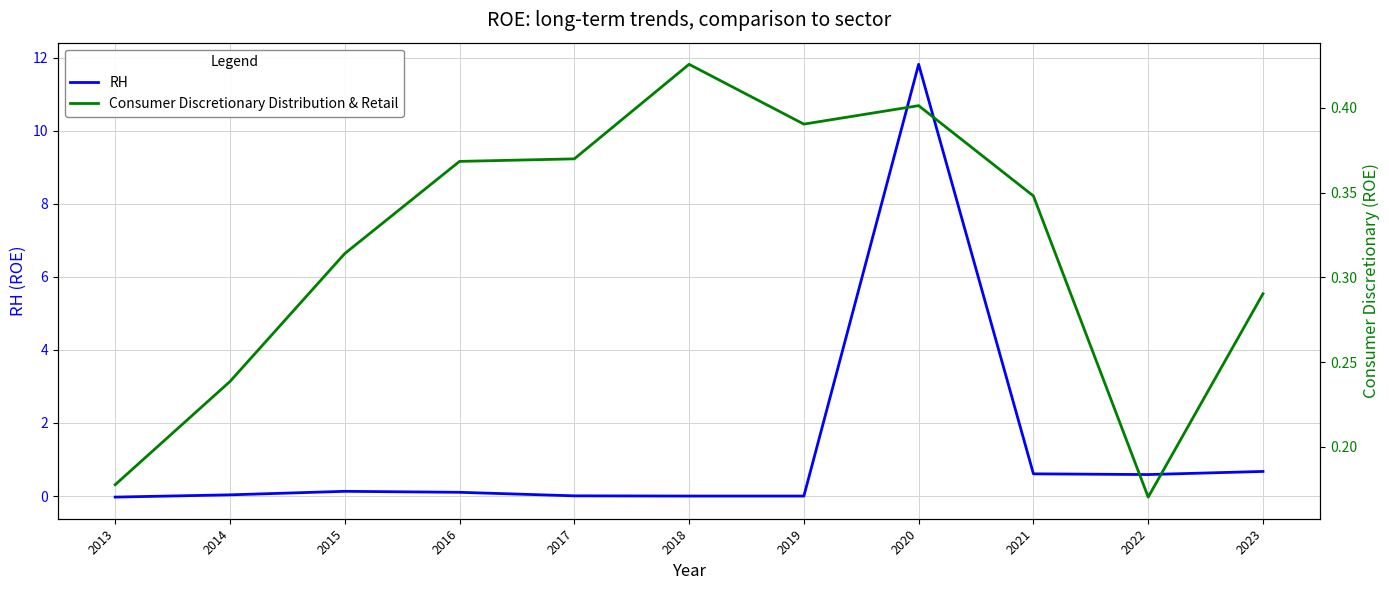

Reading left to right, extract all data points from this chart.

RH: -0.0	0.0	0.1	0.1	0.0	0.0	0.0	11.8	0.6	0.6	0.7
Consumer Discretionary Distribution & Retail: 0.2	0.2	0.3	0.4	0.4	0.4	0.4	0.4	0.3	0.2	0.3